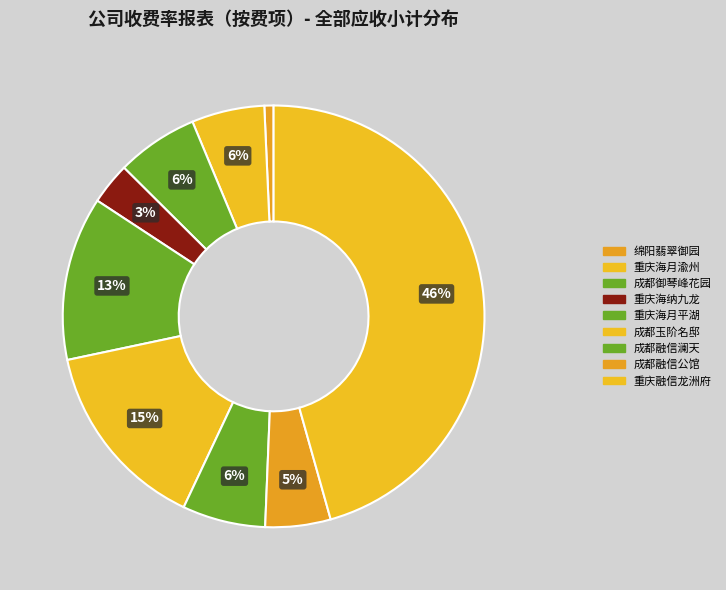

How many segments does this pie chart have?

9